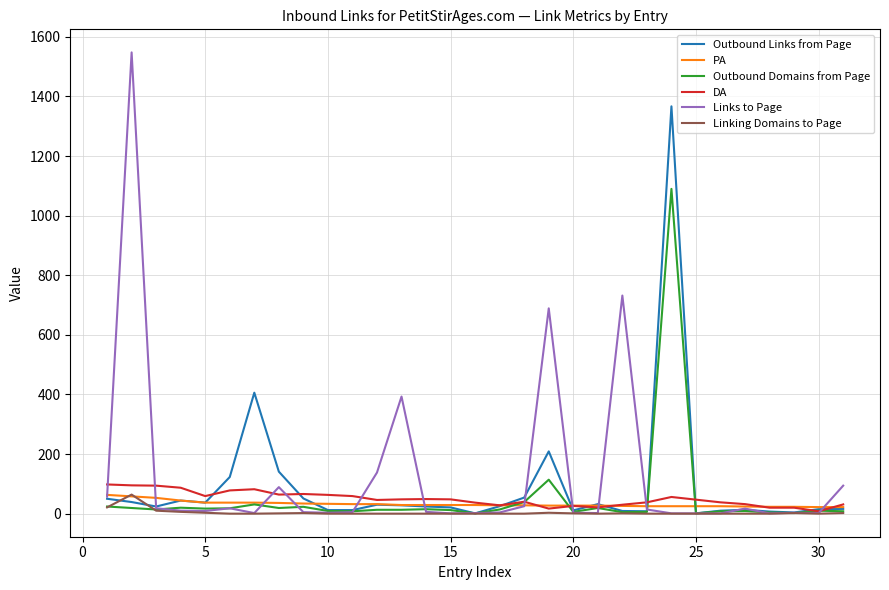

What is the highest value of the Linking Domains to Page series?

64